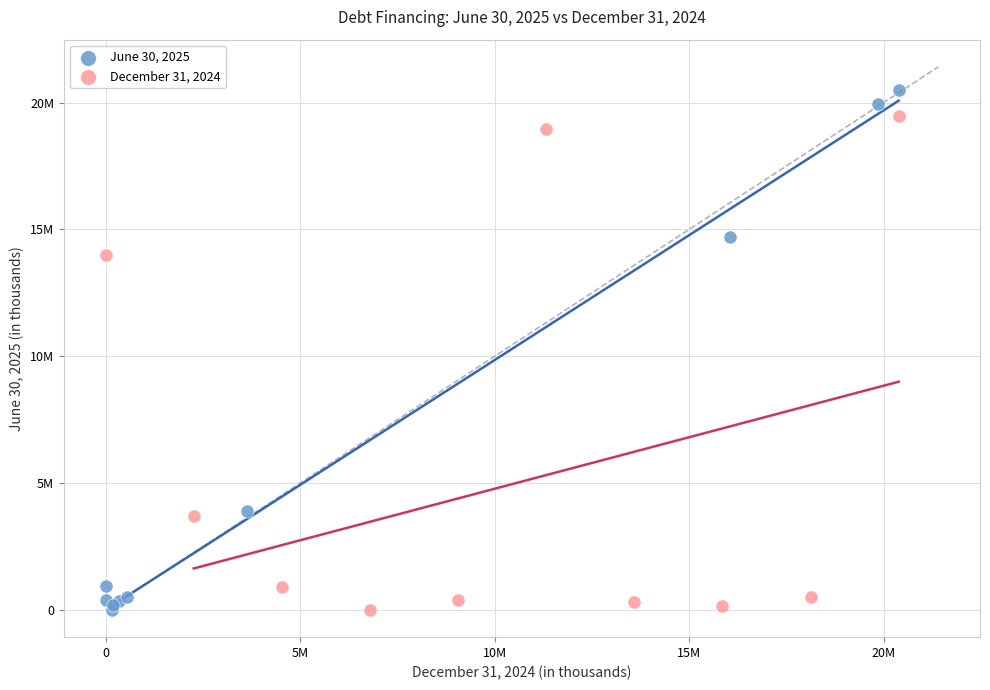

What are all the series names shown in the legend?

June 30, 2025, December 31, 2024